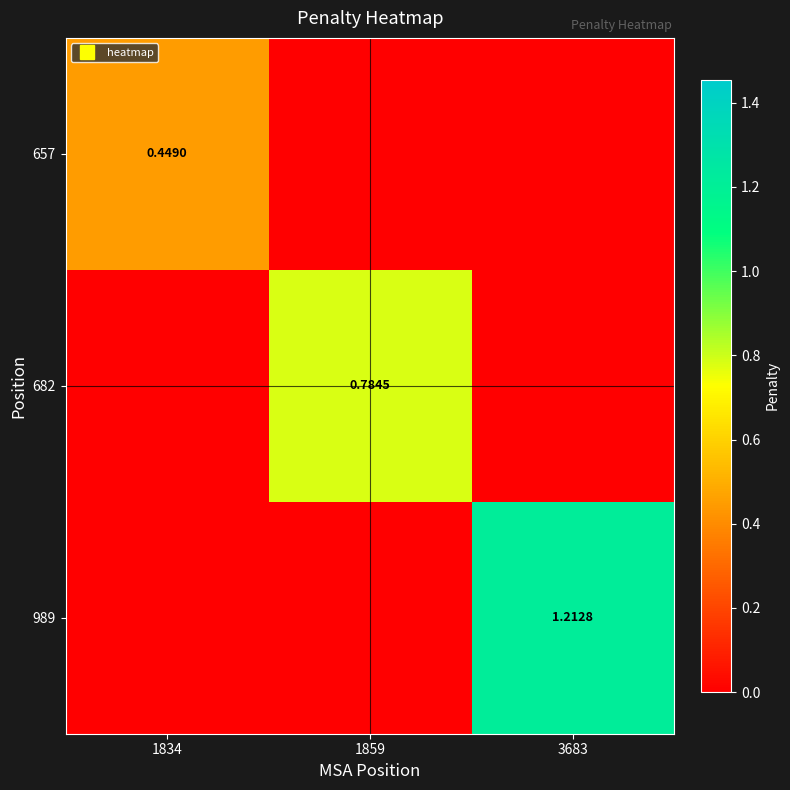

What is the difference between the maximum and minimum values in the 989 series?

1.2